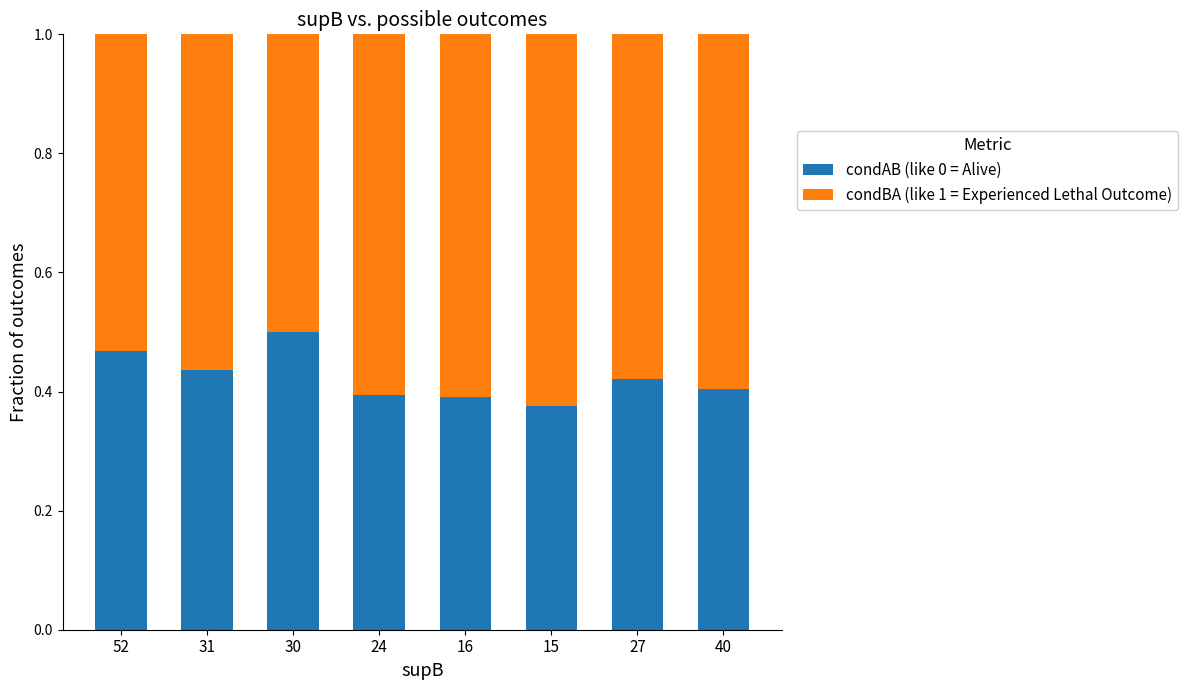

What is the sum of the condAB (like 0 = Alive) values at 24 and 15?

0.8